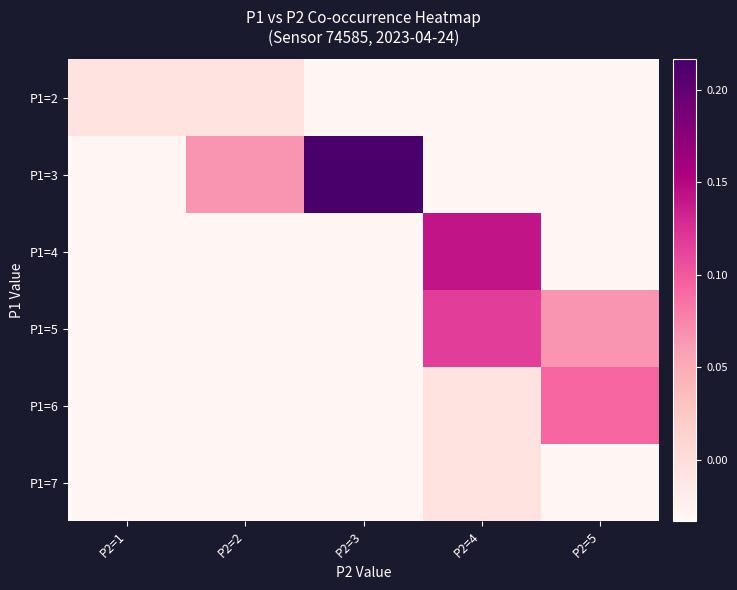

At which category is the sum across all series the highest?

P2=4